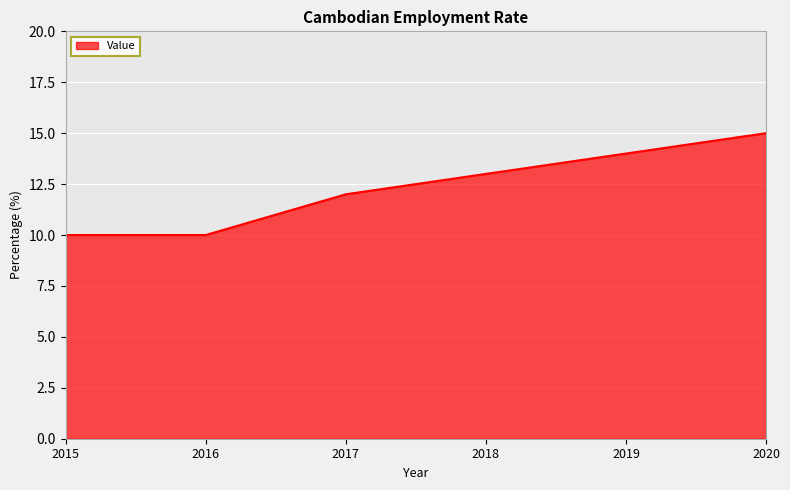

Does the chart display data point markers on the line(s)?

No